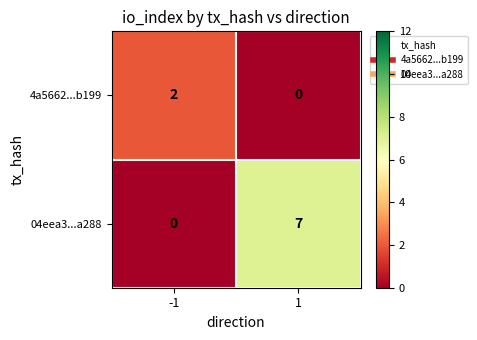

True or false: 04eea3...a288 has a value of 0 at -1.

True